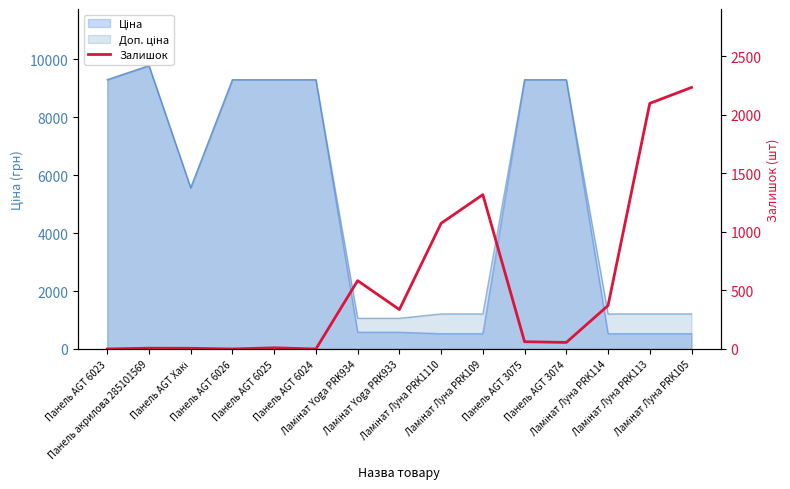

What position from the left is Панель акрилова 285101569?

2